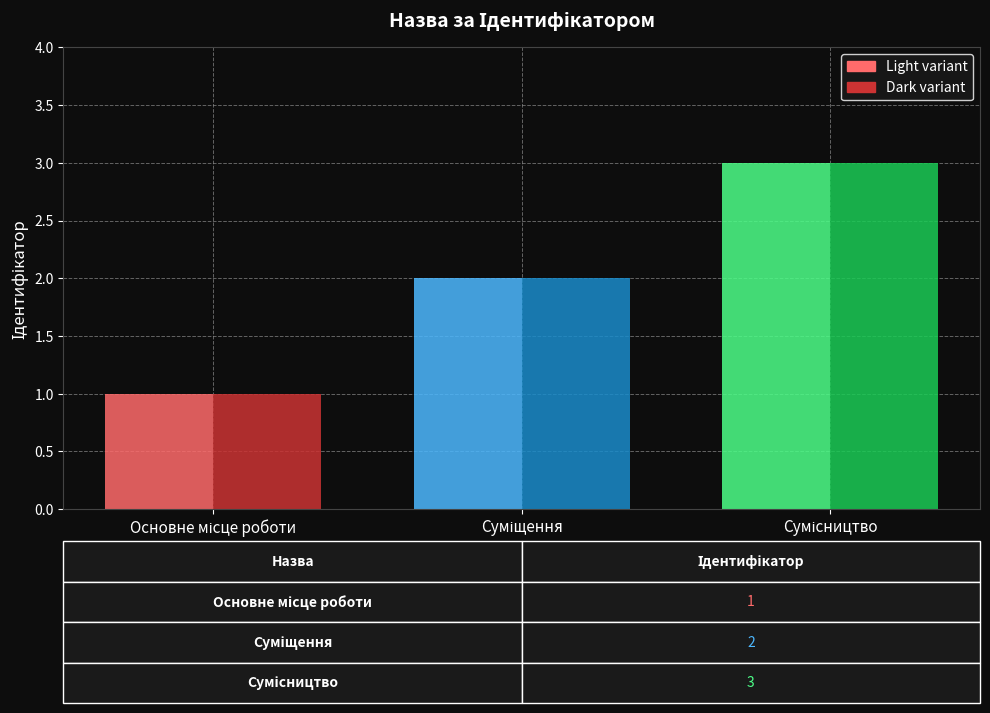

What is the greatest value displayed?

3